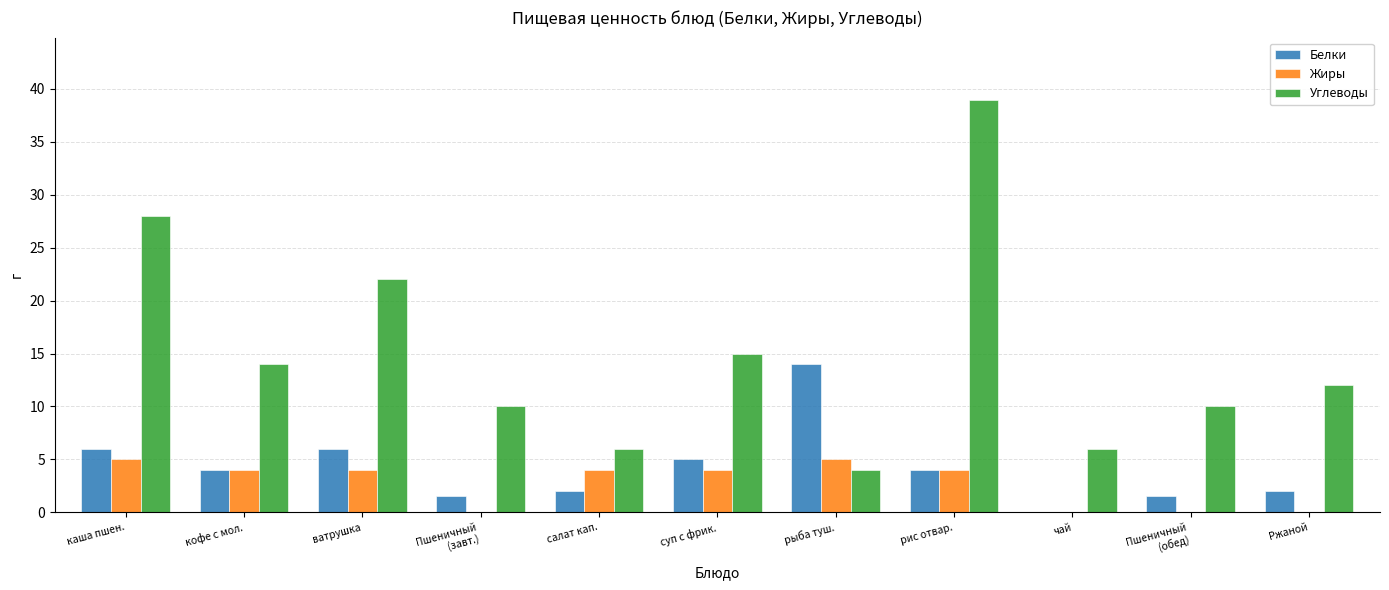

What is the approximate value of Белки at Ржаной?

2.0